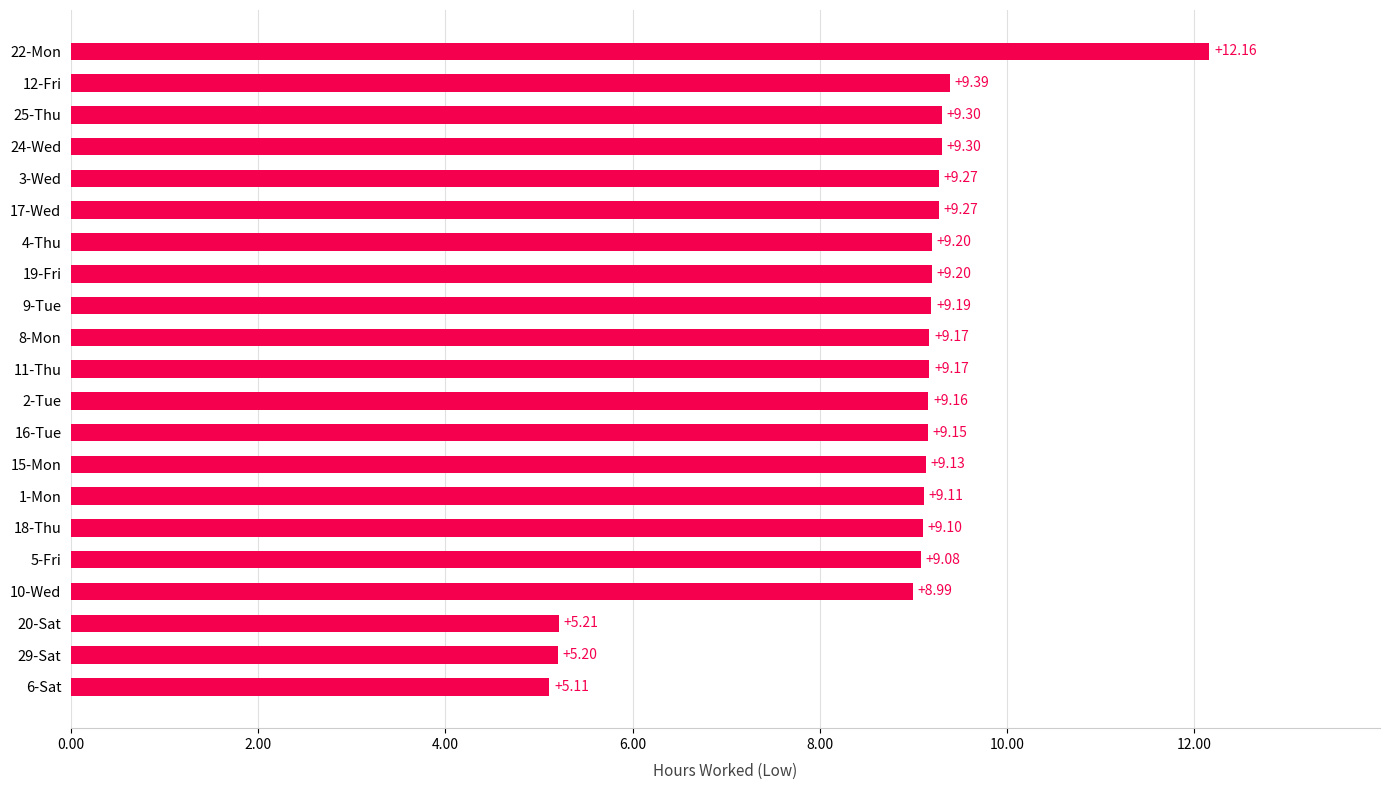

What is the sum of all values?

183.9